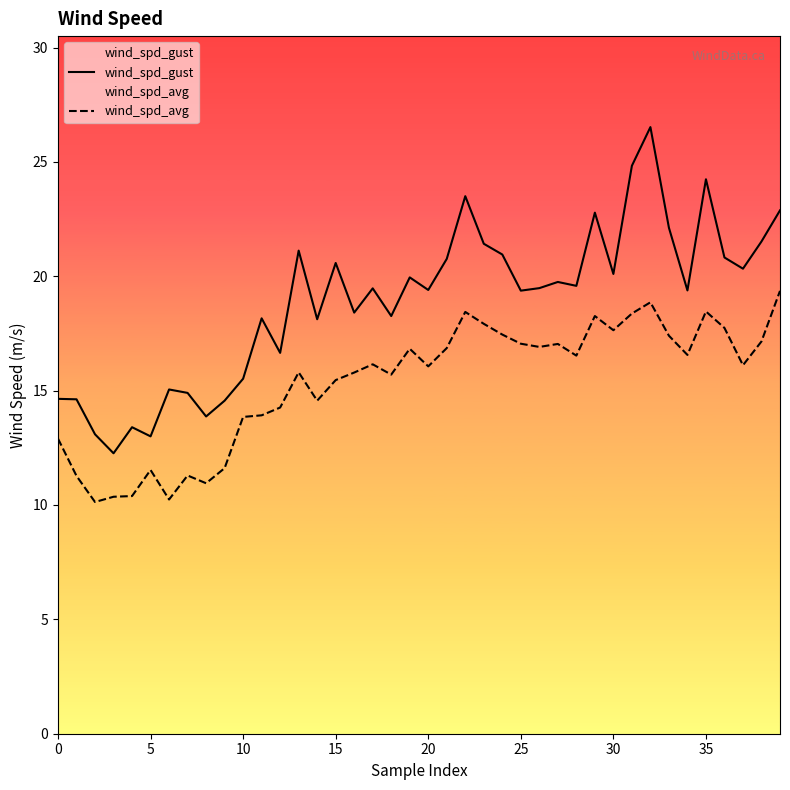

At how many categories does at least one series exceed 23?

4